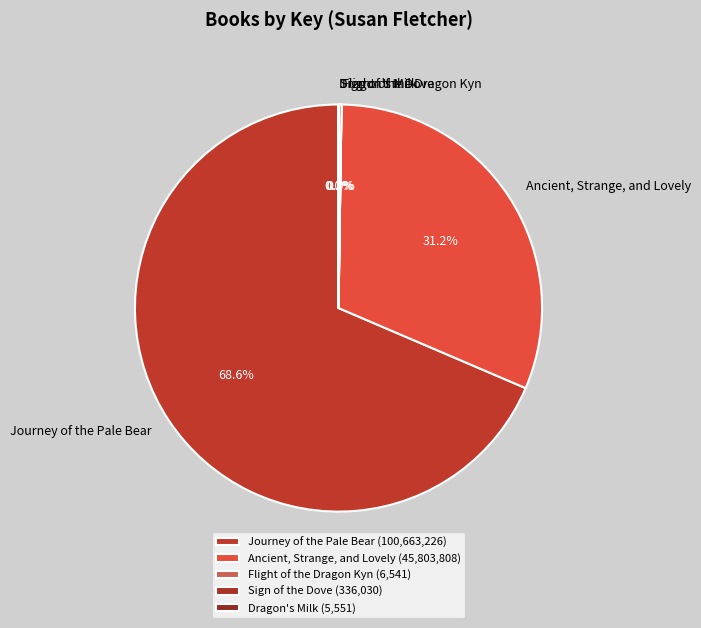

Combined, do Journey of the Pale Bear and Ancient, Strange, and Lovely account for over 50%?

Yes